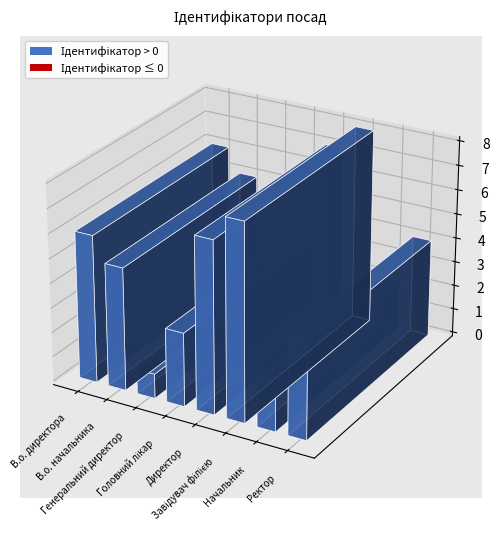

What is the label of the 8th bar from the left?

Ректор